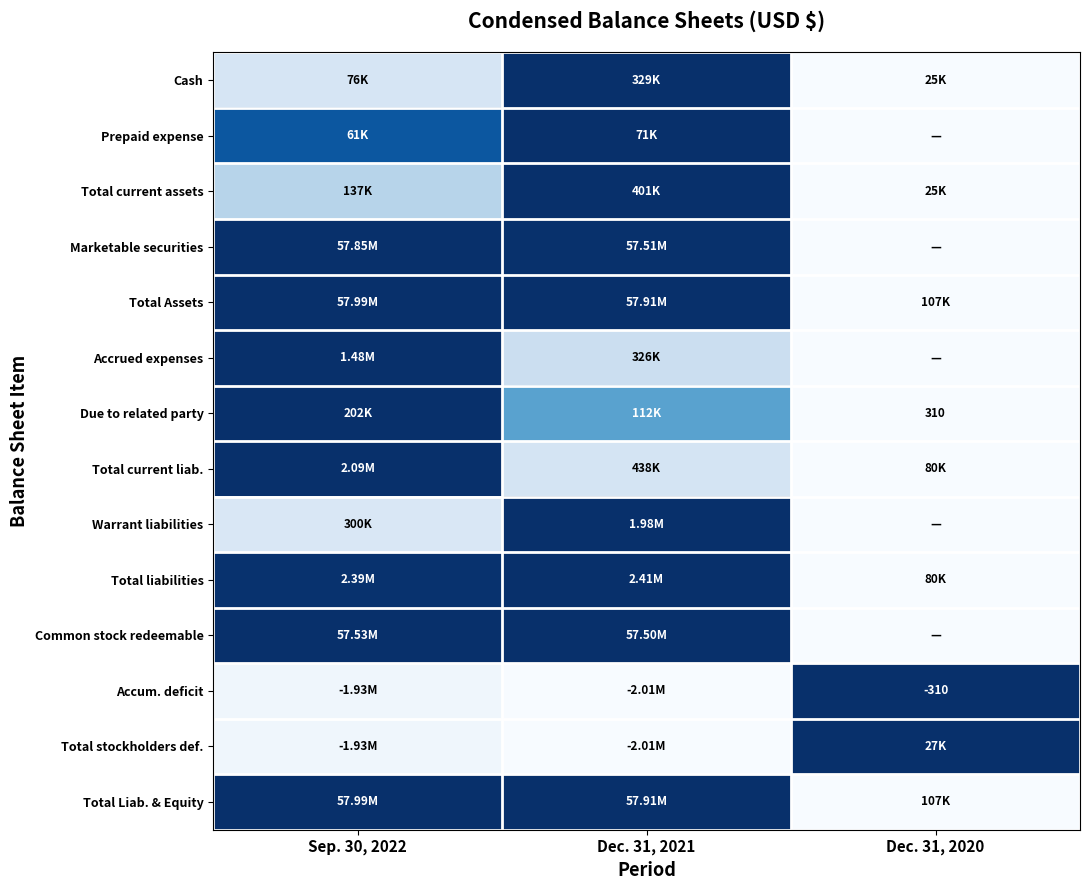

Which category has the lowest value in the Marketable securities series?

Dec. 31, 2020